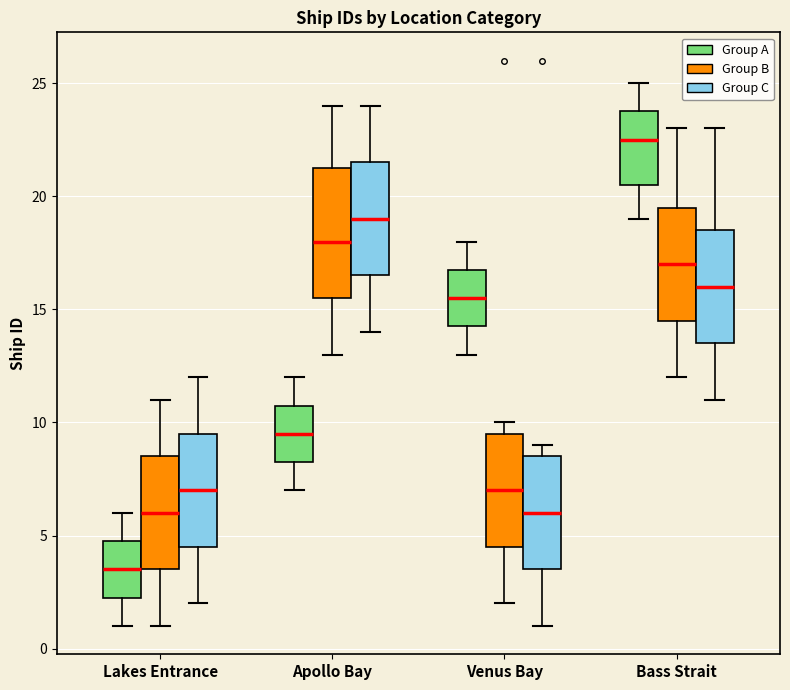

Reading left to right, read every box against the y-axis: the position of its median line, the range the box covers, and the ends of its whiskers. The values are not printed on the chart, so give them approximately, as read against the axis.

Lakes Entrance (Group A): median 3.5, box 2.5 to 5.0, whiskers 1.0 to 6.0
Lakes Entrance (Group B): median 6.0, box 3.5 to 8.5, whiskers 1.0 to 11.0
Lakes Entrance (Group C): median 7.0, box 4.5 to 9.5, whiskers 2.0 to 12.0
Apollo Bay (Group A): median 9.5, box 8.5 to 11.0, whiskers 7.0 to 12.0
Apollo Bay (Group B): median 18.0, box 15.5 to 21.5, whiskers 13.0 to 24.0
Apollo Bay (Group C): median 19.0, box 16.5 to 21.5, whiskers 14.0 to 24.0
Venus Bay (Group A): median 15.5, box 14.5 to 17.0, whiskers 13.0 to 18.0
Venus Bay (Group B): median 7.0, box 4.5 to 9.5, whiskers 2.0 to 10.0
Venus Bay (Group C): median 6.0, box 3.5 to 8.5, whiskers 1.0 to 9.0
Bass Strait (Group A): median 22.5, box 20.5 to 24.0, whiskers 19.0 to 25.0
Bass Strait (Group B): median 17.0, box 14.5 to 19.5, whiskers 12.0 to 23.0
Bass Strait (Group C): median 16.0, box 13.5 to 18.5, whiskers 11.0 to 23.0